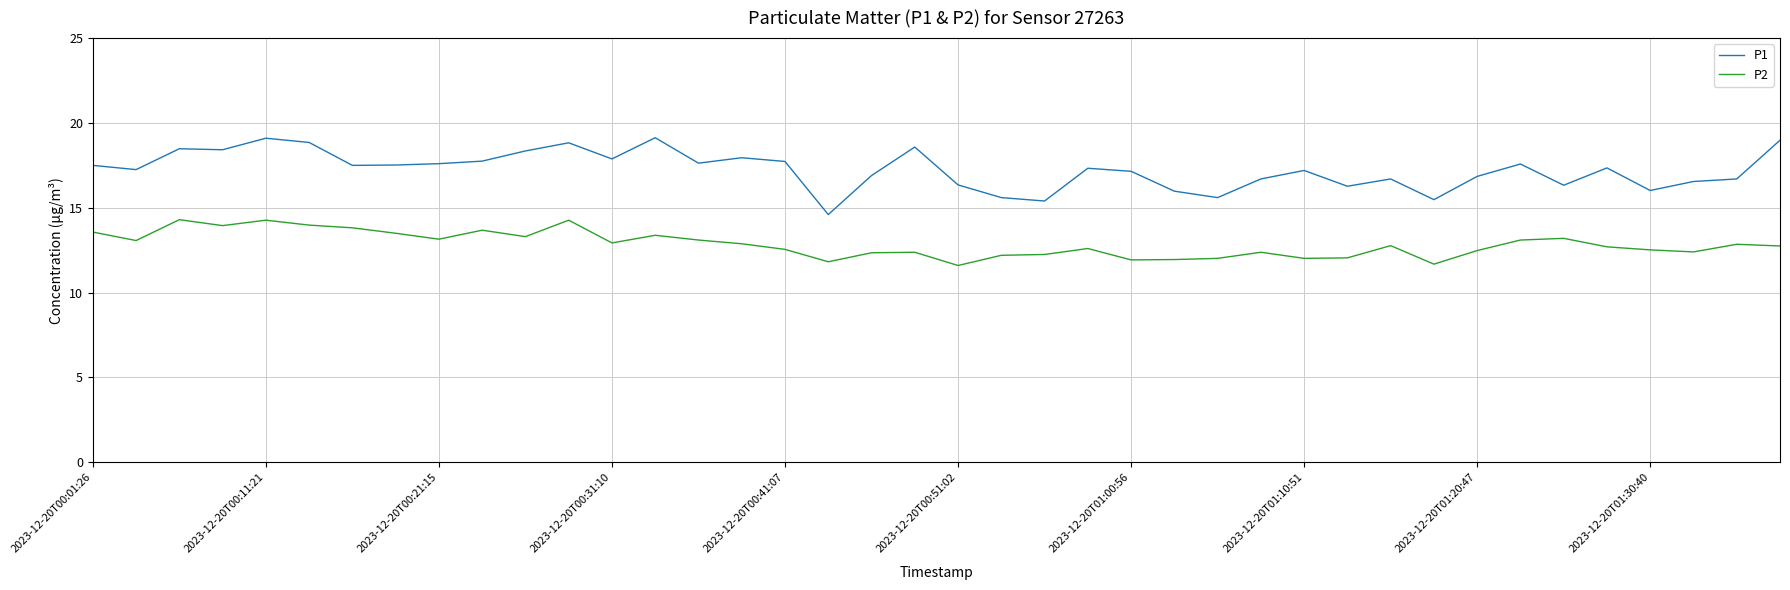

How many values in the P1 series exceed 17?

24